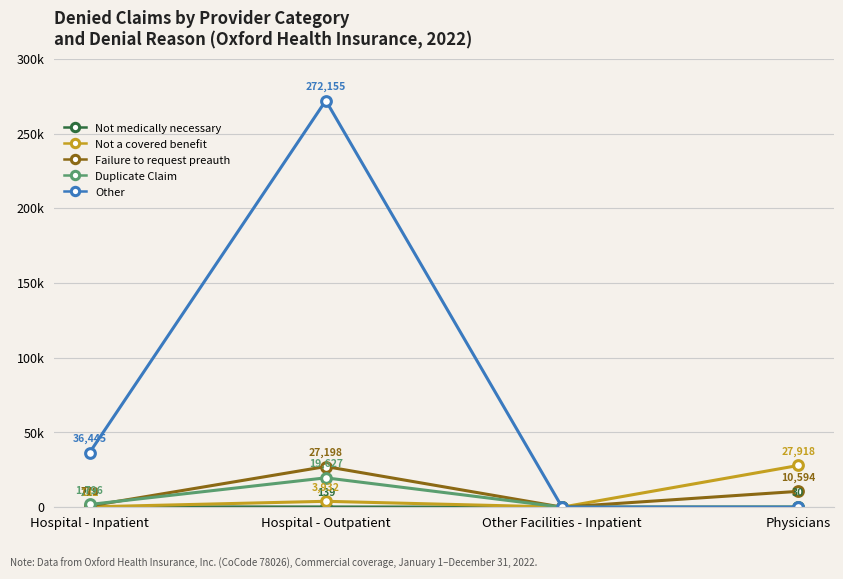

Does the chart have visible grid lines?

Yes